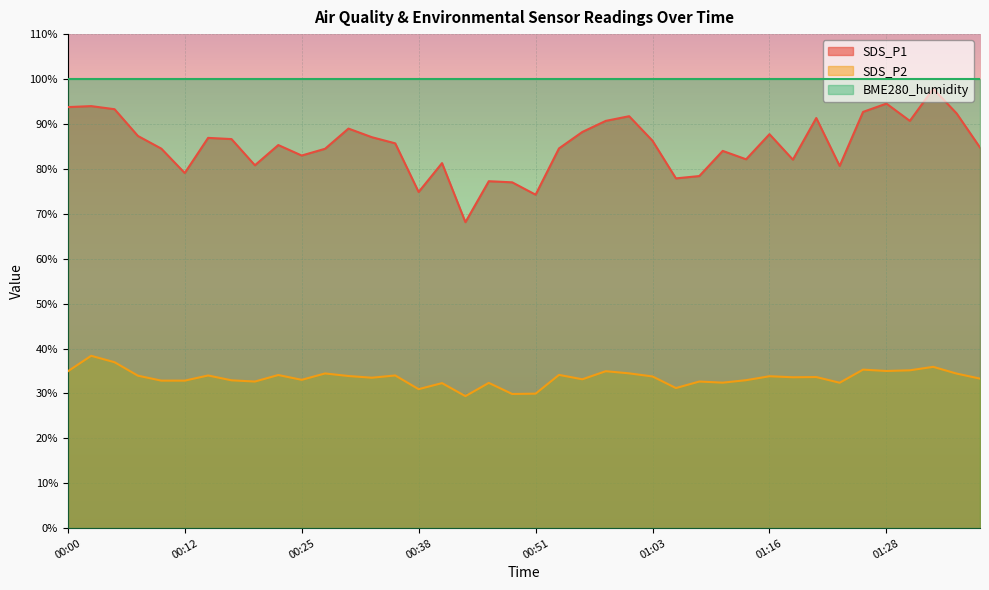

At which label does SDS_P1 first exceed 85?

00:00